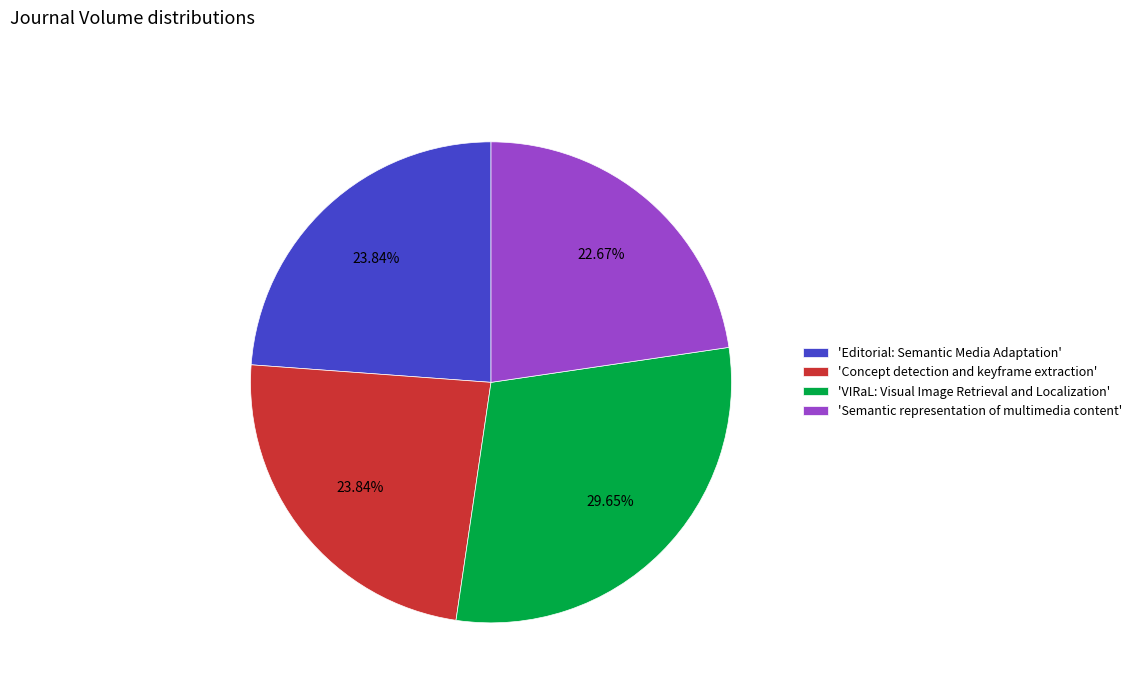

Combined, do 'VIRaL: Visual Image Retrieval and Localization' and 'Concept detection and keyframe extraction' account for over 50%?

Yes